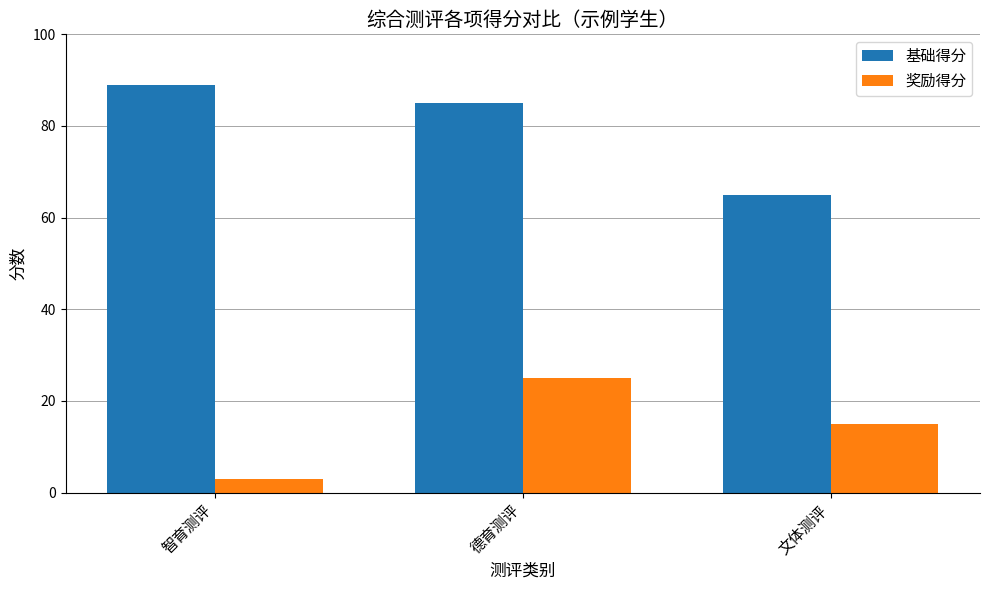

Rank the series at 智育测评 from lowest to highest value.

奖励得分, 基础得分